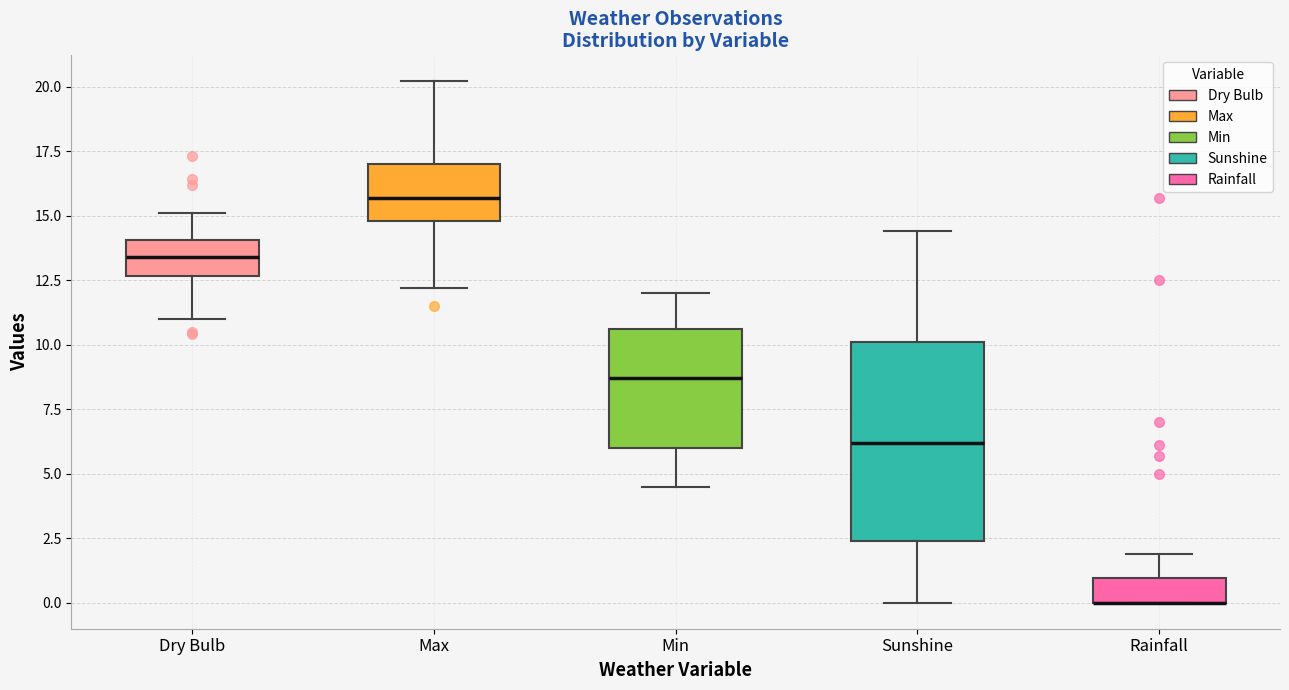

Where is the lower edge of the box for Dry Bulb on the y-axis? The values are not printed on the chart, so give them approximately, as read against the axis.

12.5